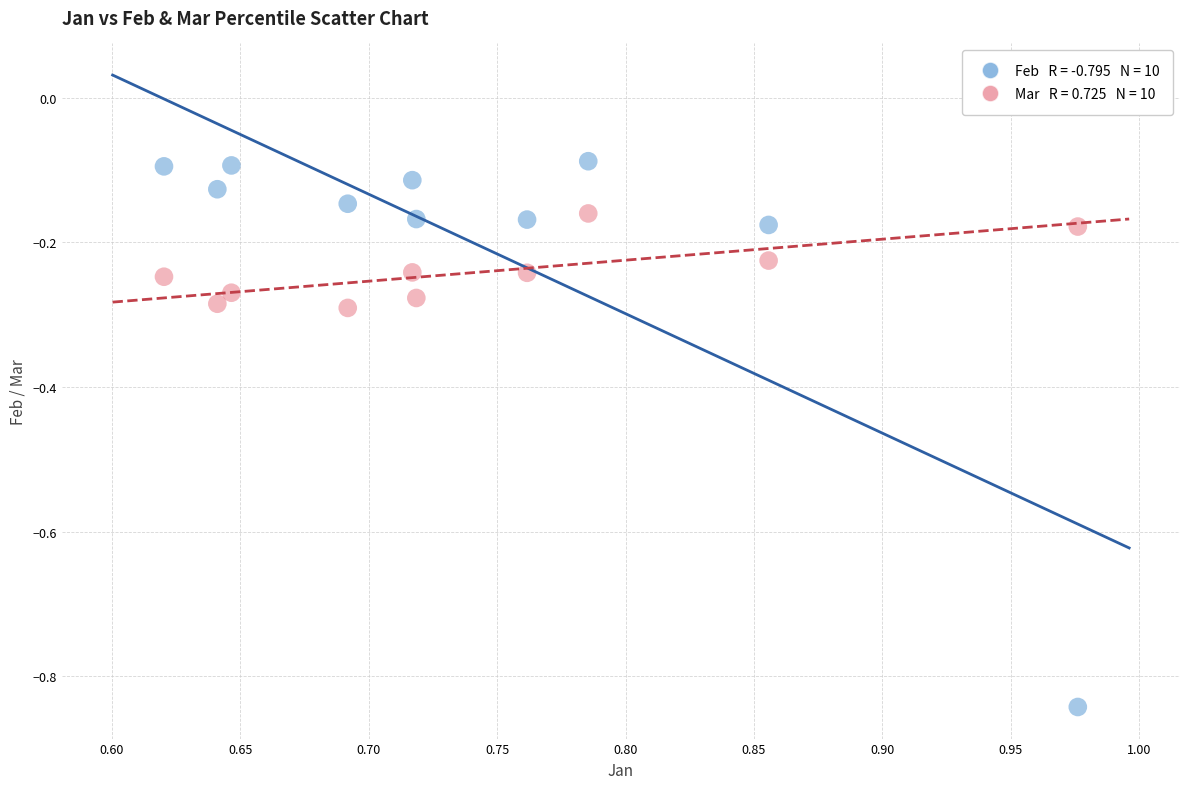

Across all data points, what is the range of X values (max minus min)?

0.4